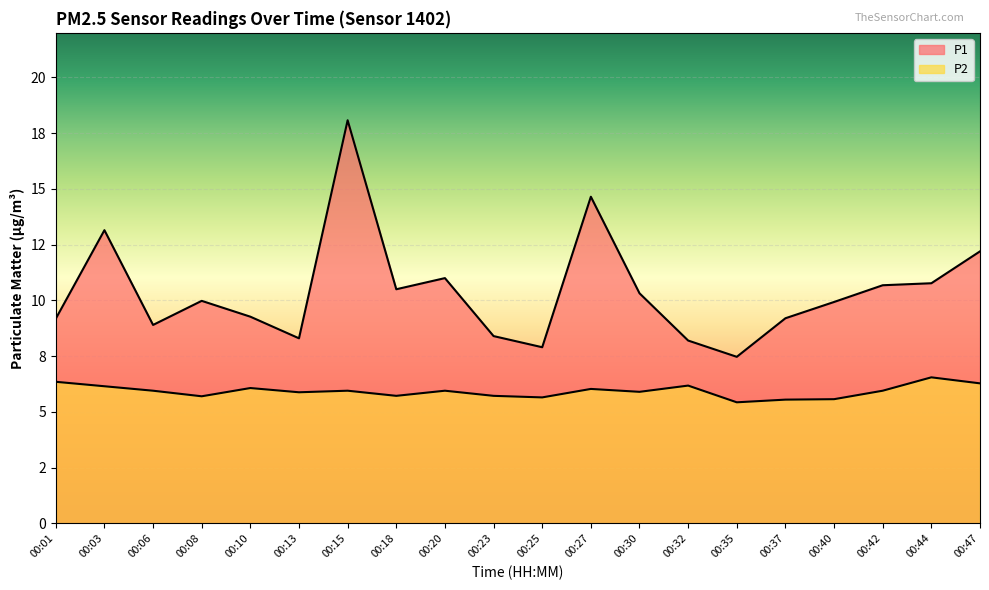

At 00:13, list the series in order from largest to smallest.

P1, P2